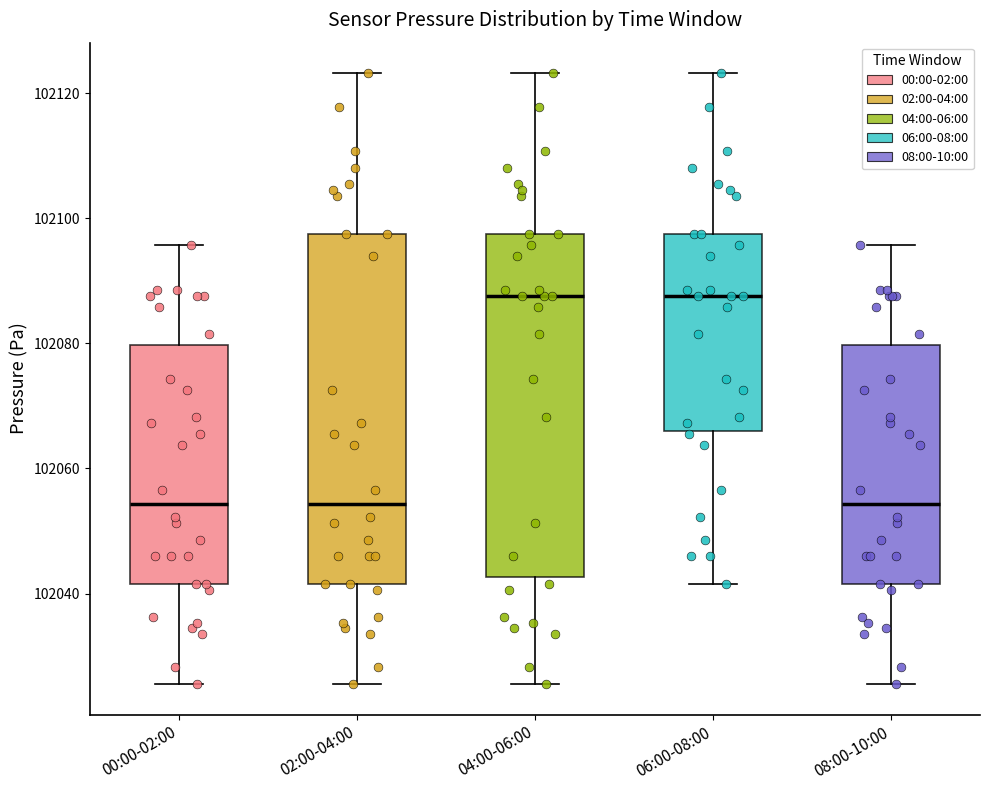

Where is the lower edge of the box for 06:00-08:00 on the y-axis? The values are not printed on the chart, so give them approximately, as read against the axis.

102066